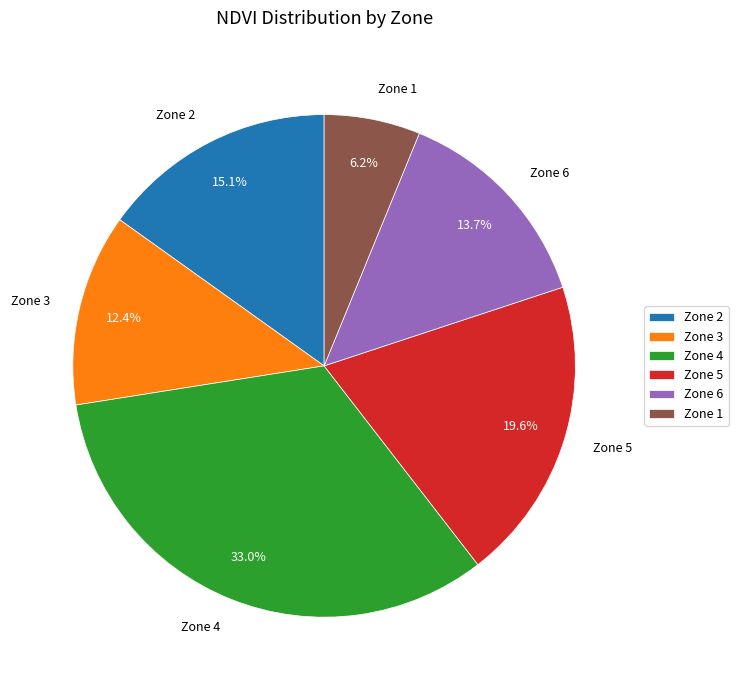

What percentage do Zone 5 and Zone 1 together represent?

25.8%